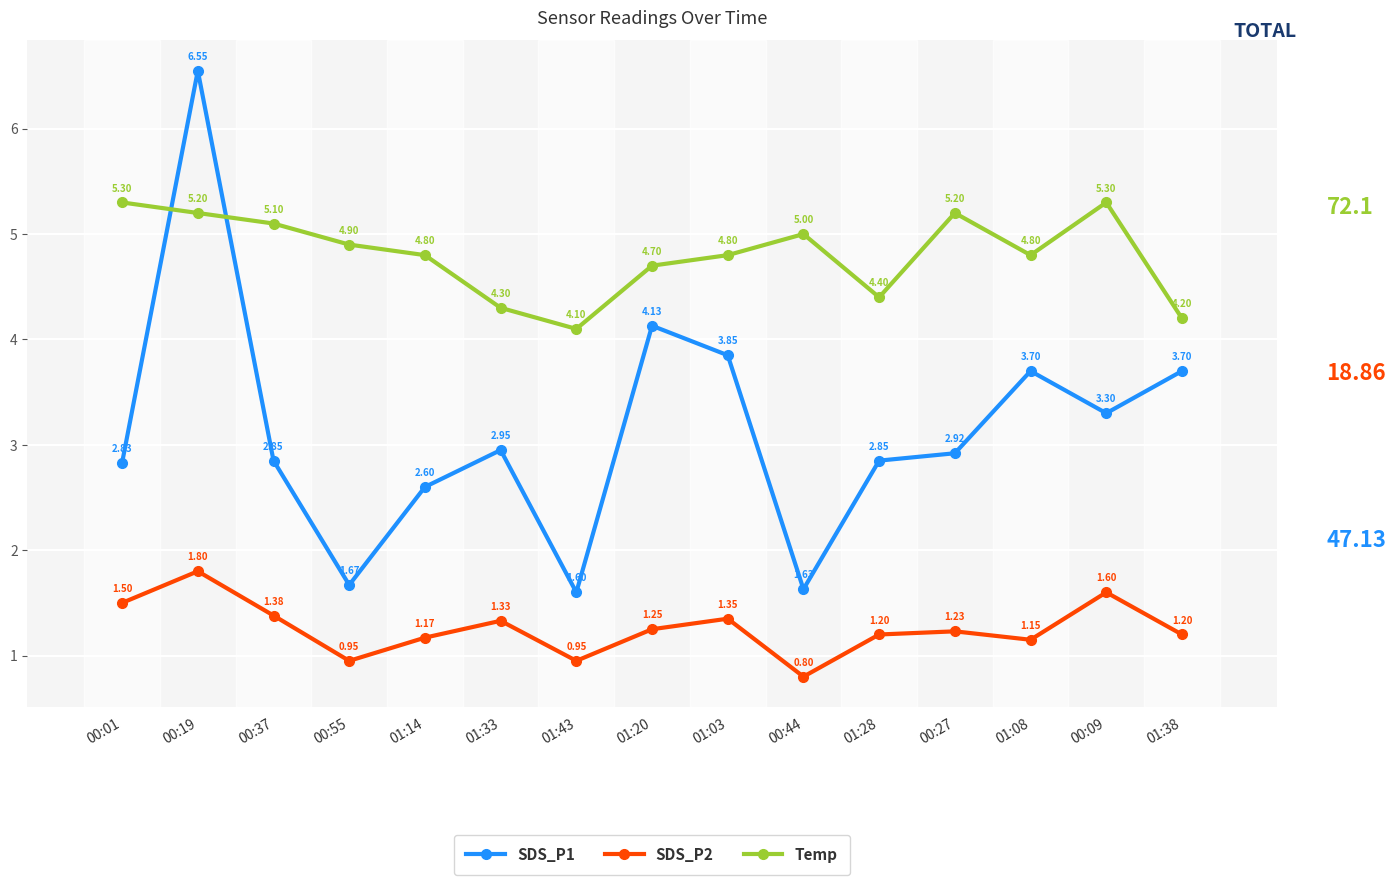

How many lines are shown in the chart?

3